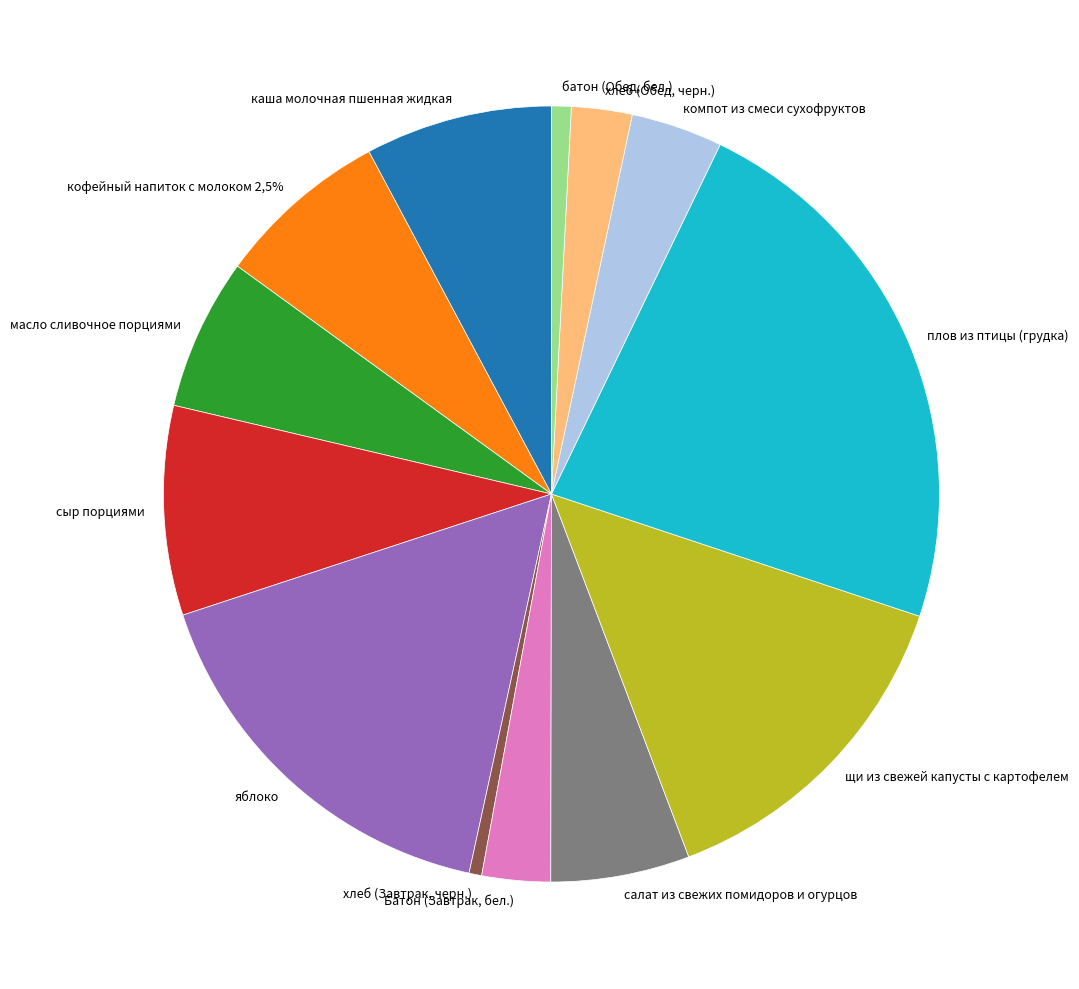

How many slices are in this pie chart?

13